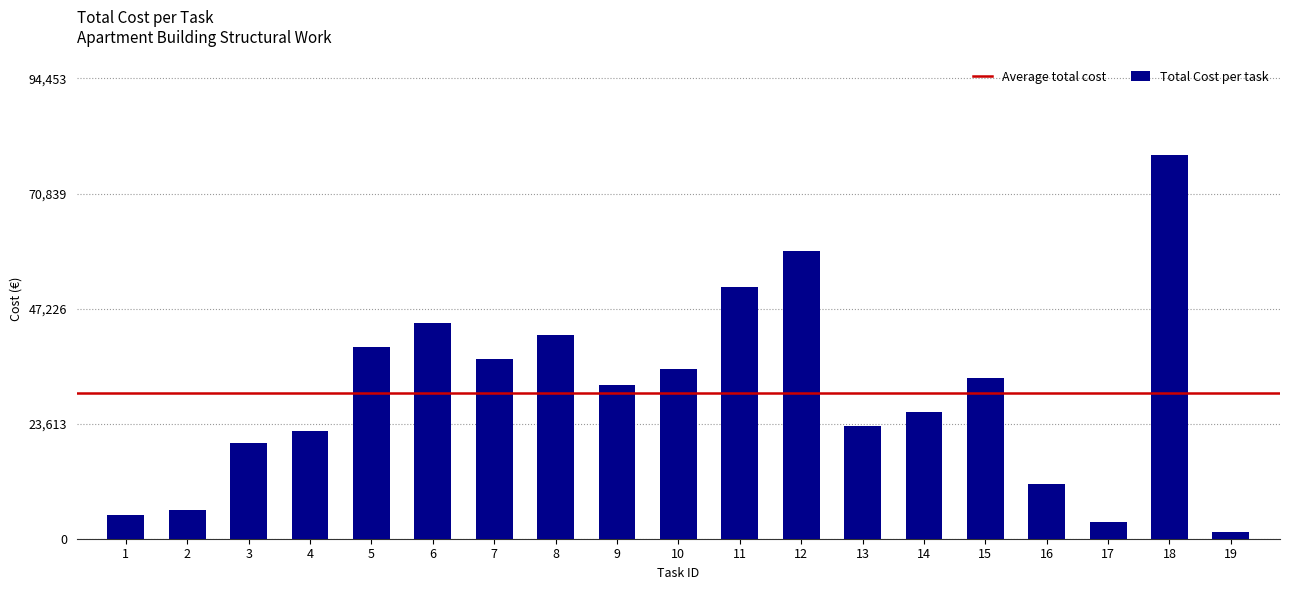

Where is the data nearest to the value 40093?

5